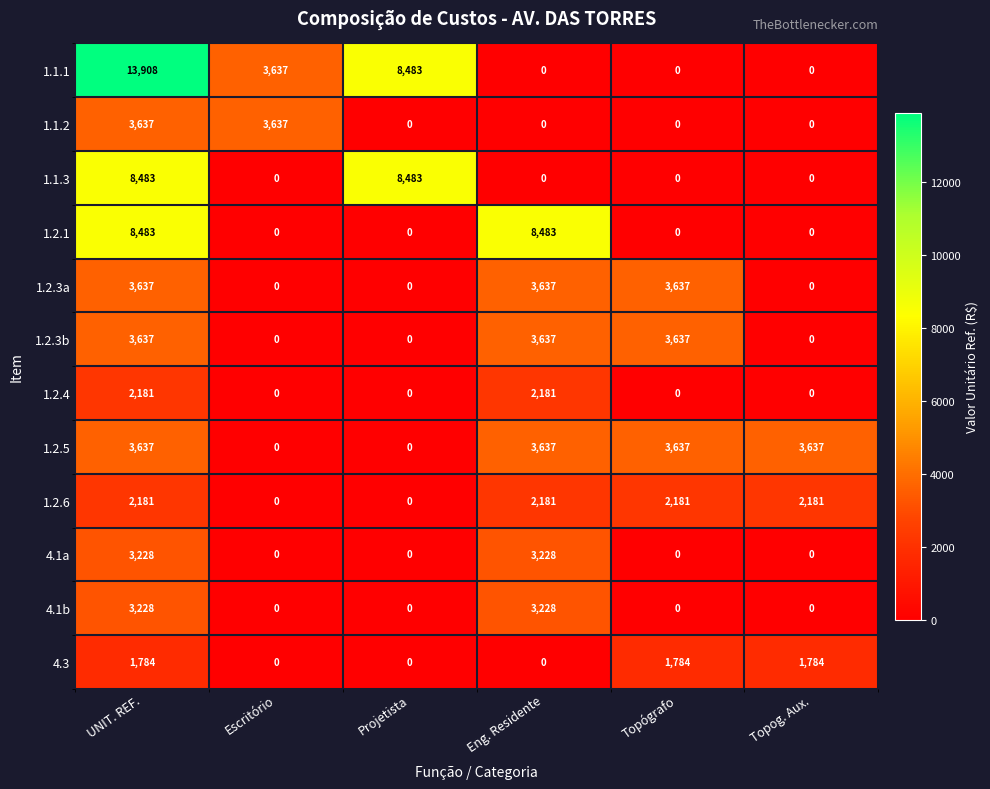

What is the average value of the 1.2.1 series?

2828